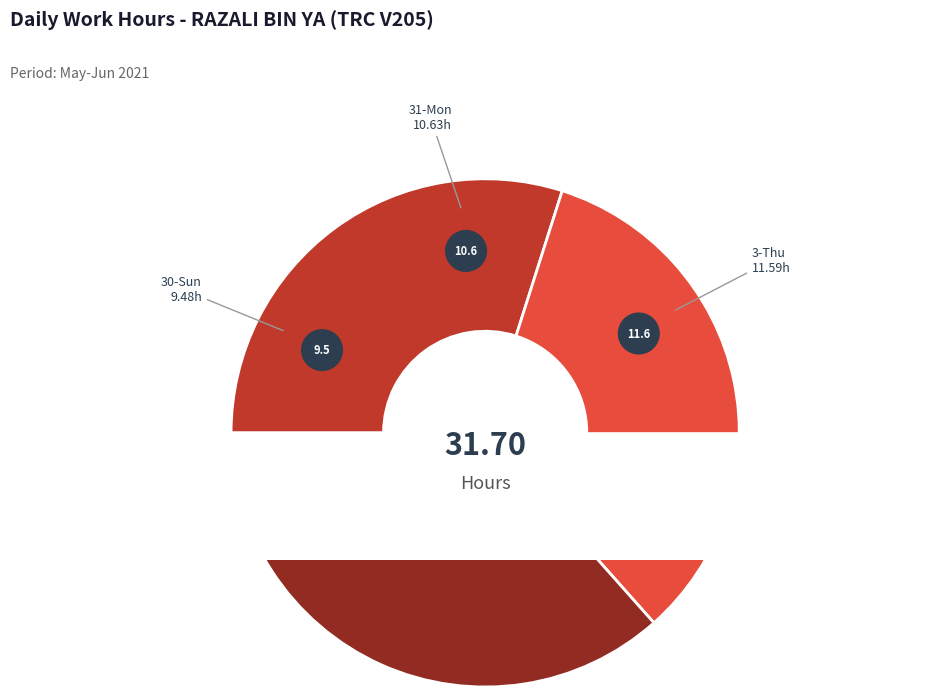

Count the number of slices in the pie.

8